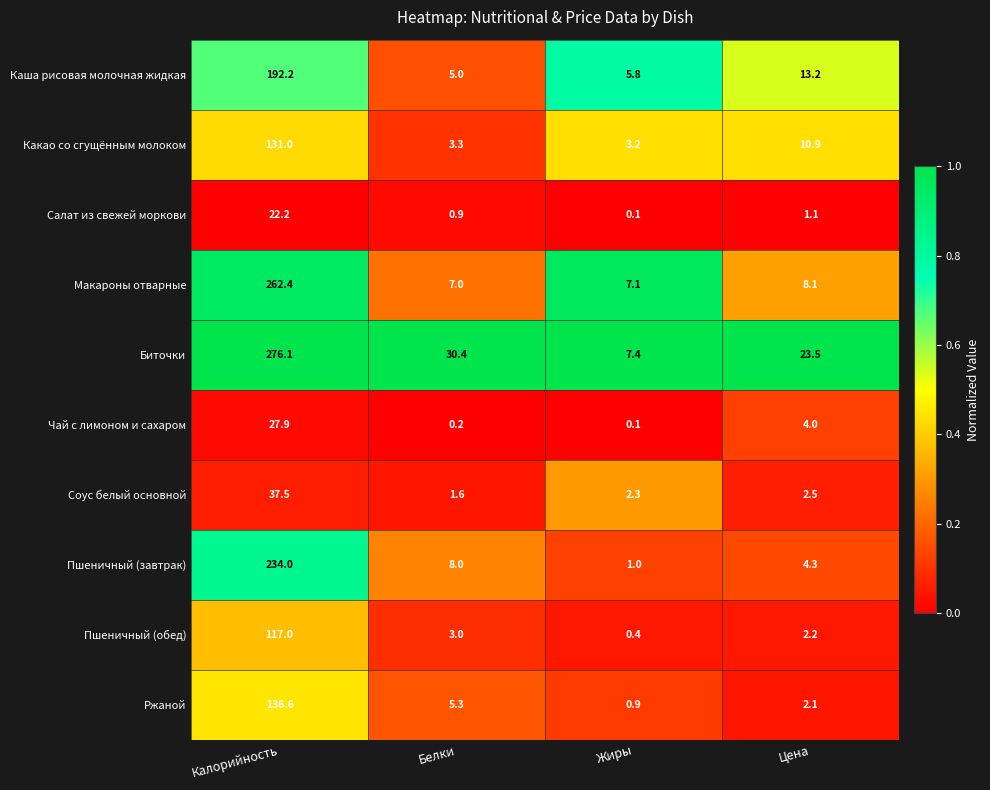

What is the difference between the highest and lowest values at Жиры?

7.3